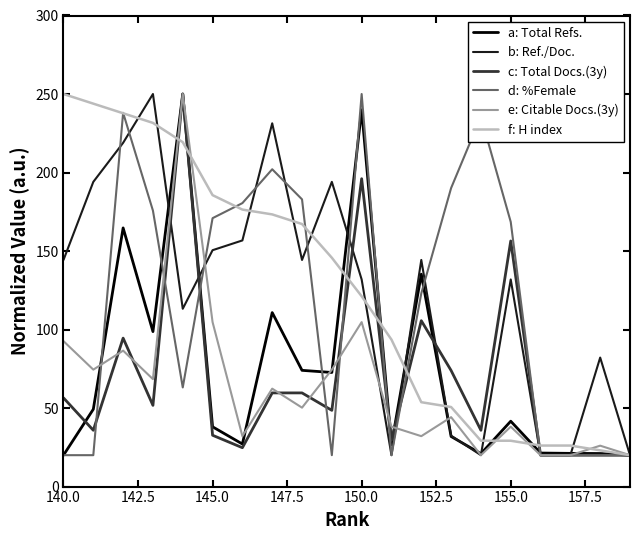

What is the sum of all e: Citable Docs.(3y) values?

1259.5